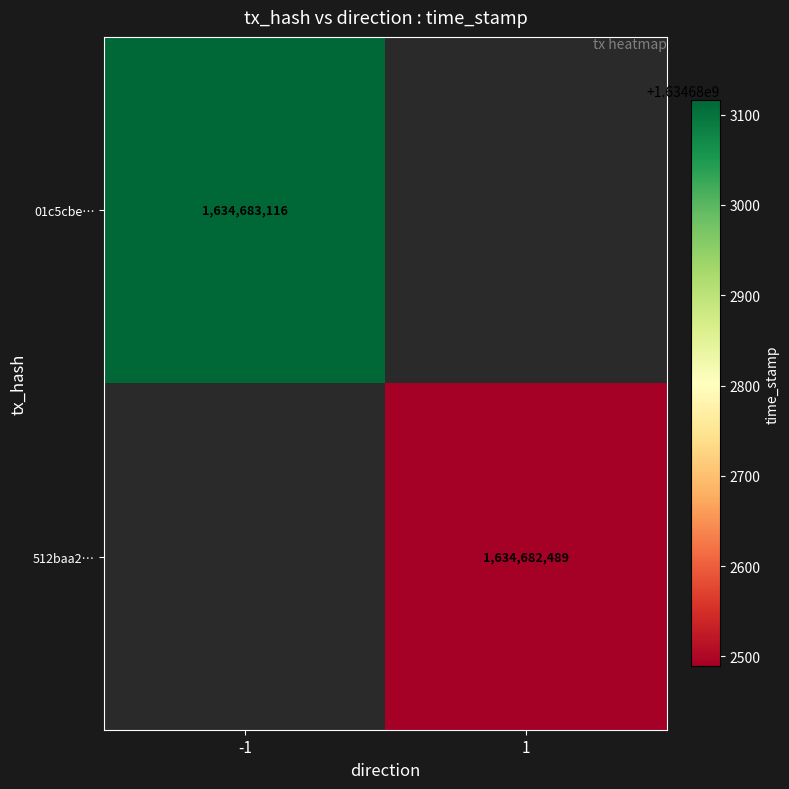

List the series in order of their overall mean, highest first.

01c5cbe599e80d99dfc88ea1eb526bc38d414ff, 512baa220030d3a3e68d7e8a0096ea8e3eb3699